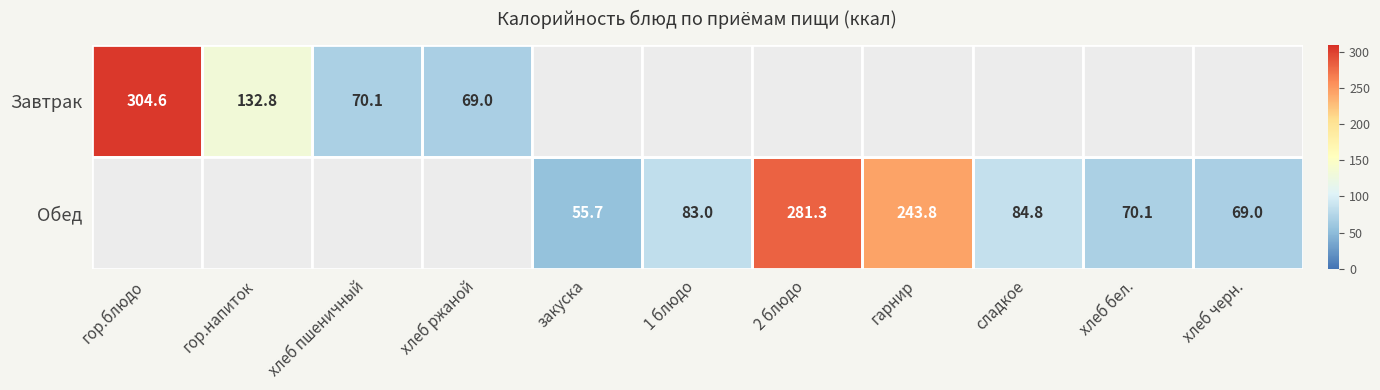

At how many categories does at least one series exceed 210?

3